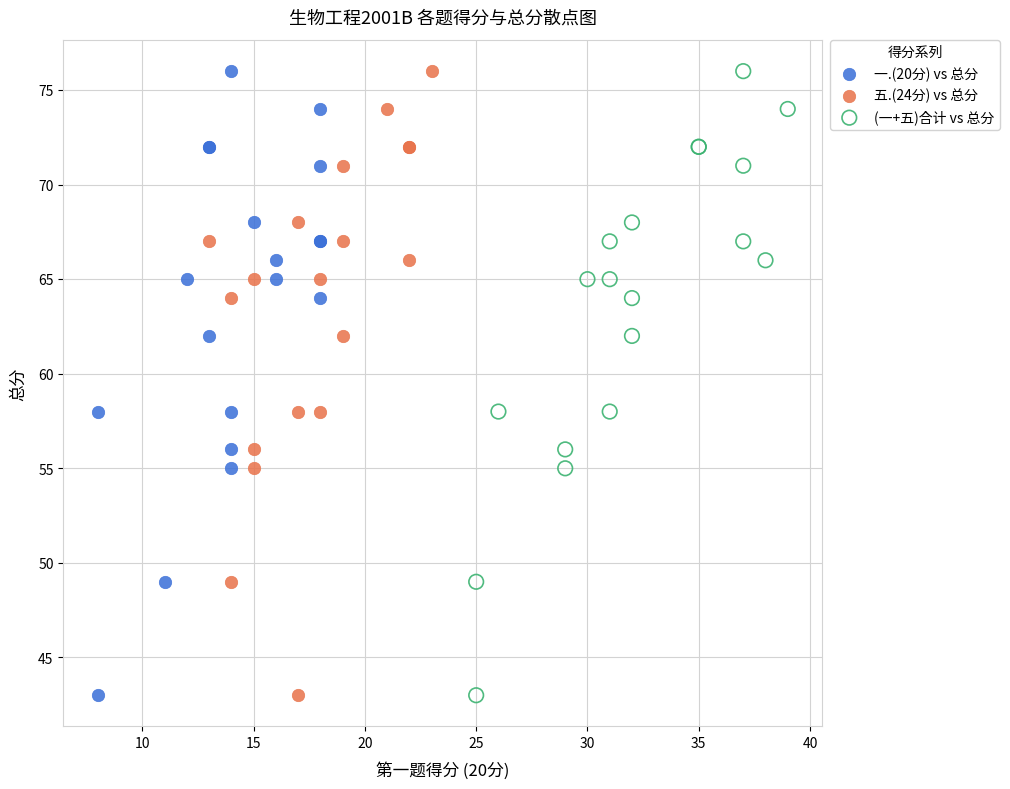

What are all the series names shown in the legend?

一.(20分) vs 总分, 五.(24分) vs 总分, (一+五)合计 vs 总分